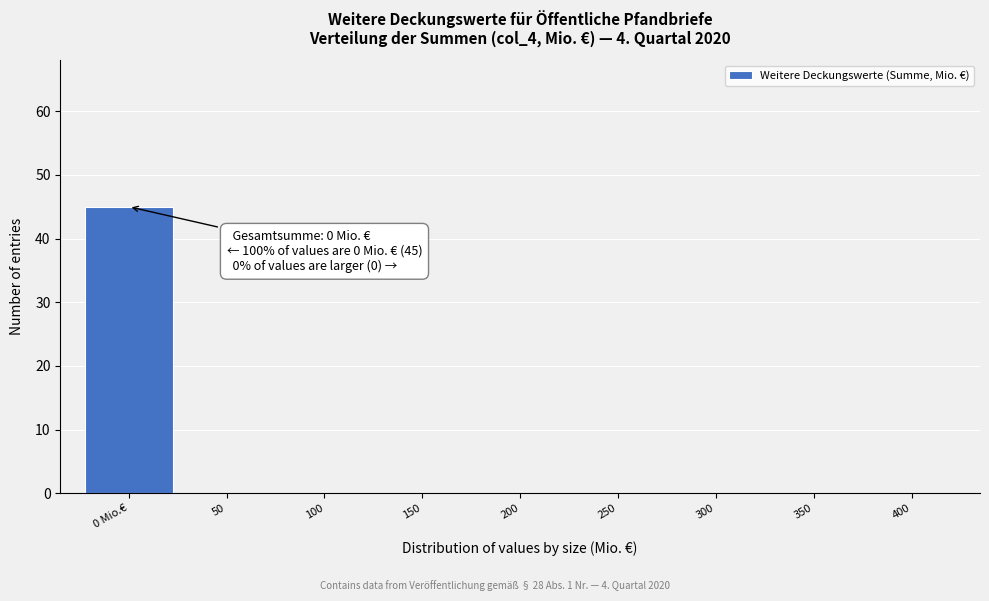

Reading left to right, what are all the values shown in this chart?

0 Mio.€=45	50=0	100=0	150=0	200=0	250=0	300=0	350=0	400=0